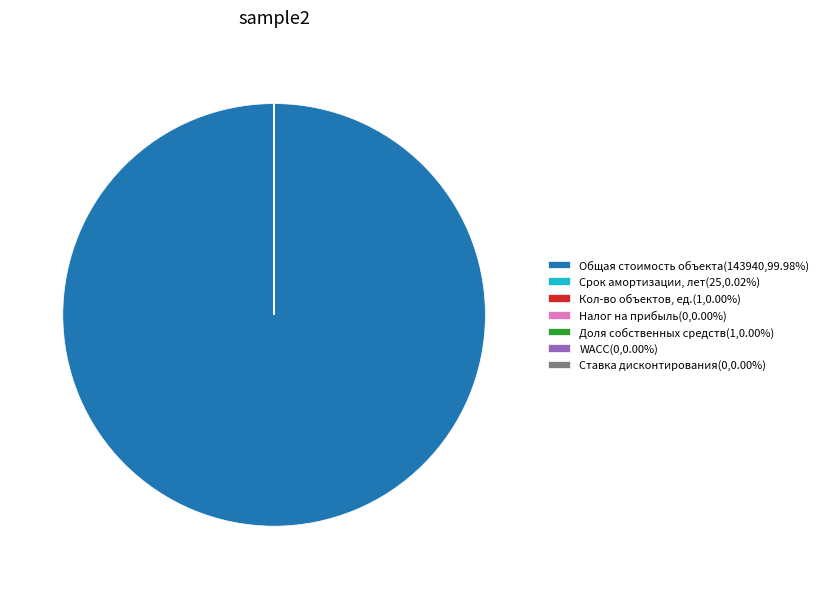

Is there a majority slice in this chart?

Yes